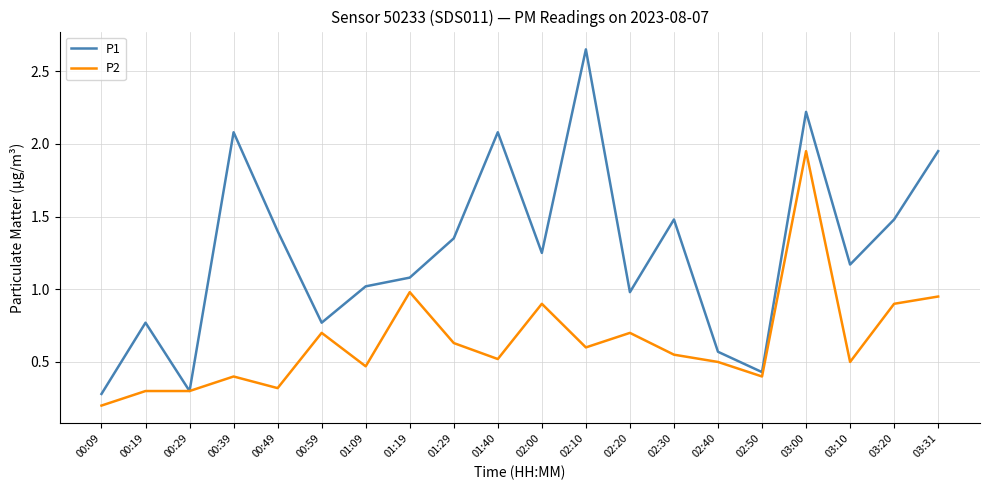

What is the total value across all series at 01:29?

2.0